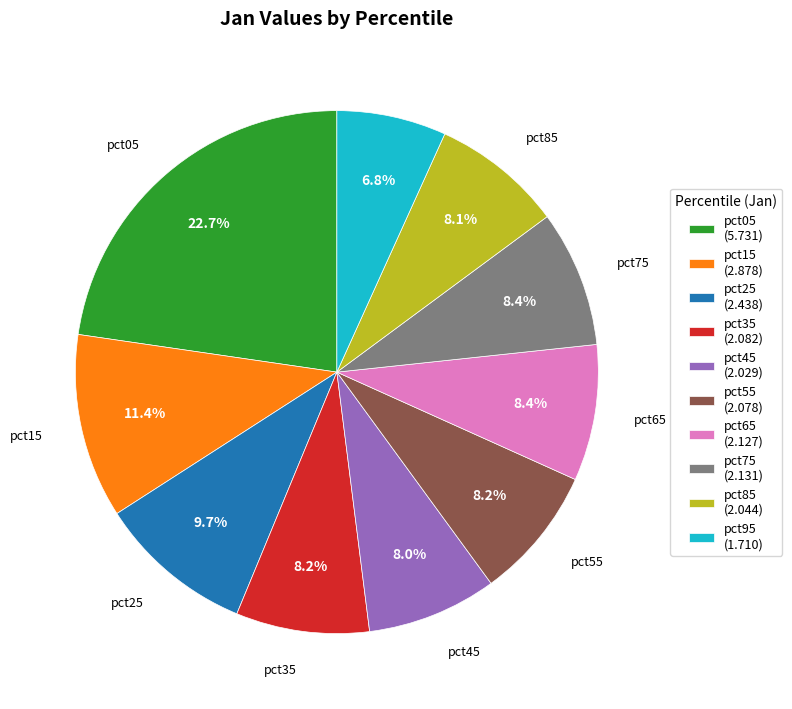

To the nearest percent, what is the difference between the largest and smallest slice percentages?

16%